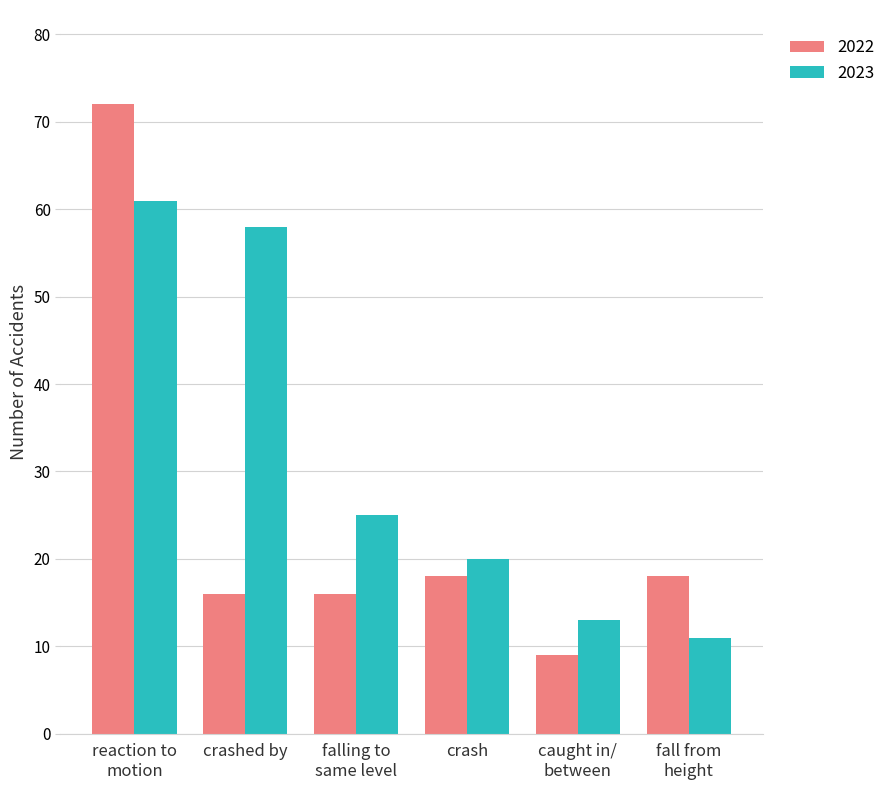

The 2022 series shows 5 at crash. True or false?

False